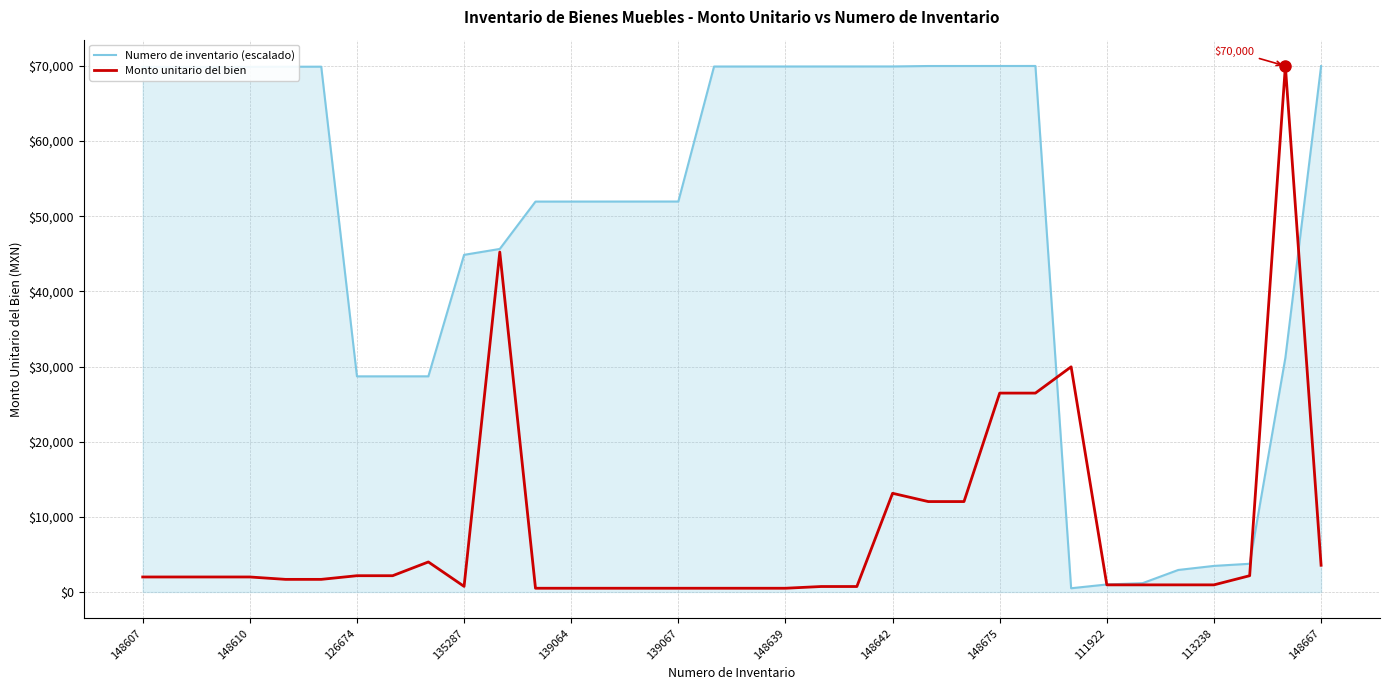

Which series has the largest total across all categories?

Numero de inventario (escalado)